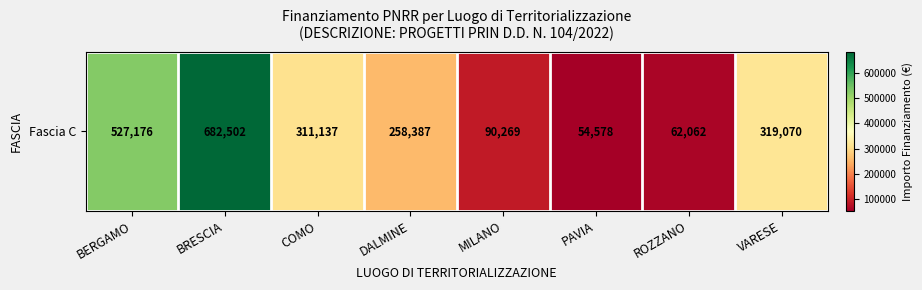

What is the change in value from BERGAMO to PAVIA?

-472597.9